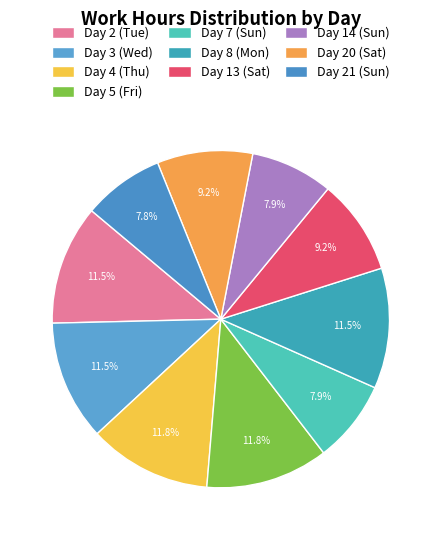

What portion of the pie excludes Day 13 (Sat)?

90.8%